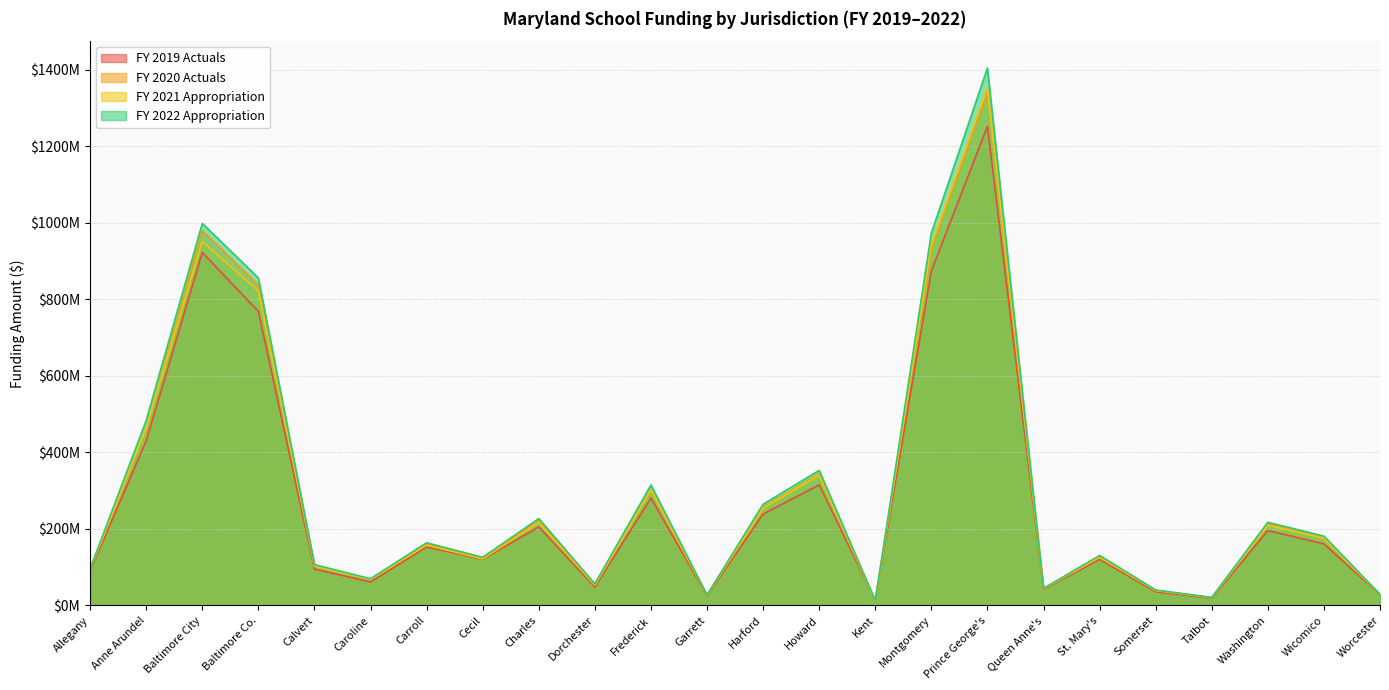

Does the chart display data point markers on the line(s)?

No